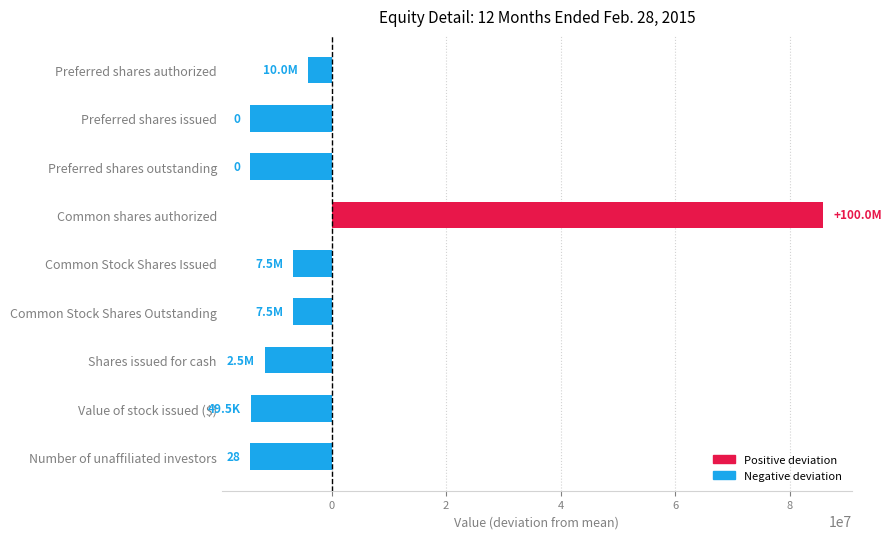

What is the change in value from Preferred shares issued to Shares issued for cash?

+2475000.0